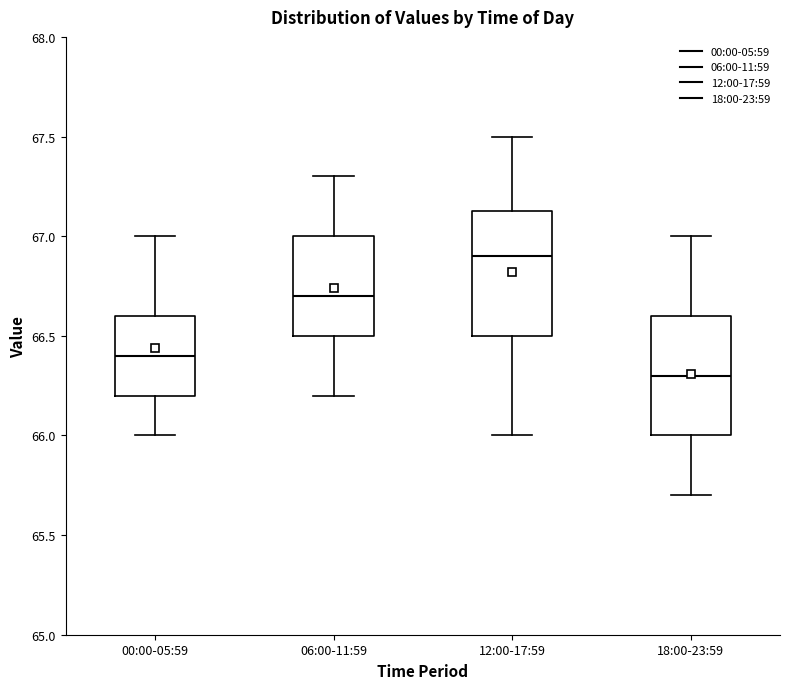

Reading left to right, transcribe this box plot: for each box, give where its median line is, the range the box spans, and where its two whiskers end, as read against the y-axis. The values are not printed on the chart, so give them approximately, as read against the axis.

00:00-05:59: median 66.40, box 66.20 to 66.60, whiskers 66.00 to 67.00
06:00-11:59: median 66.70, box 66.50 to 67.00, whiskers 66.20 to 67.30
12:00-17:59: median 66.90, box 66.50 to 67.15, whiskers 66.00 to 67.50
18:00-23:59: median 66.30, box 66.00 to 66.60, whiskers 65.70 to 67.00